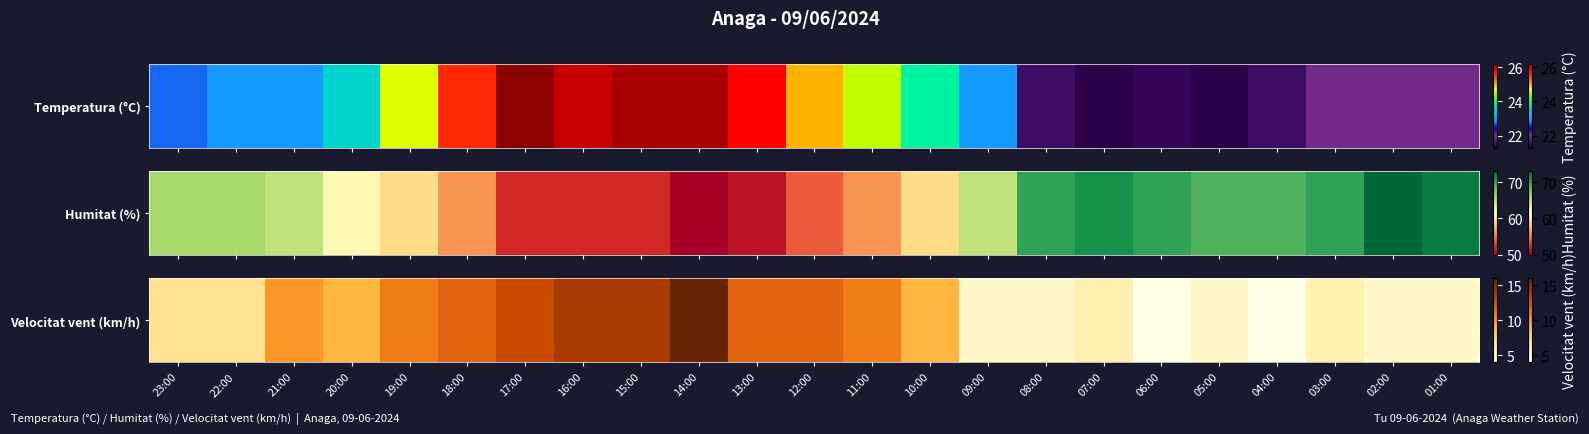

Reading left to right, extract all data points from this chart.

7	7	10	9	11	12	13	14	14	16	12	12	11	9	5	5	6	4	5	4	6	5	5